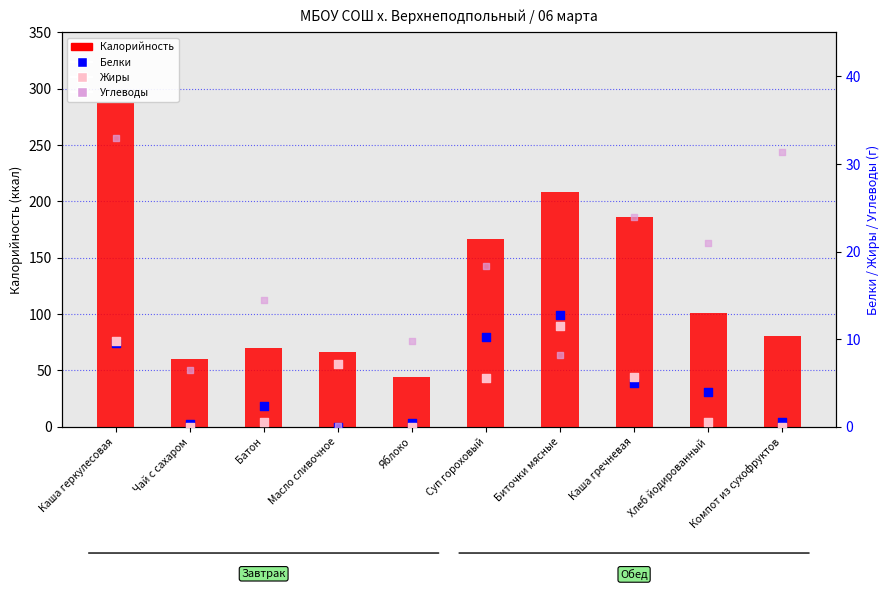

What are all the series names shown in the legend?

Калорийность, Белки, Жиры, Углеводы